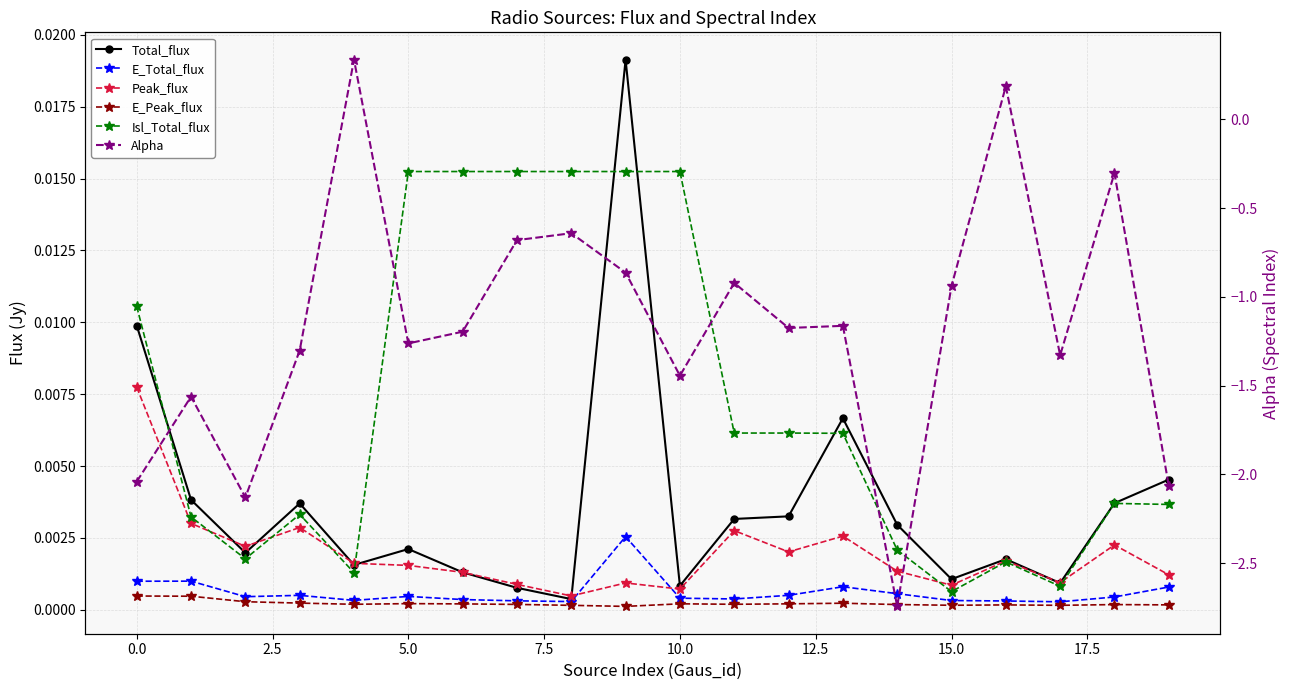

In Peak_flux, how many points are lower than both neighbors (excluding endpoints)?

6